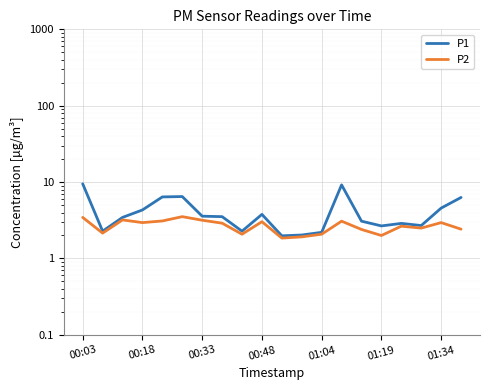

Which series has the largest range (max minus min)?

P1